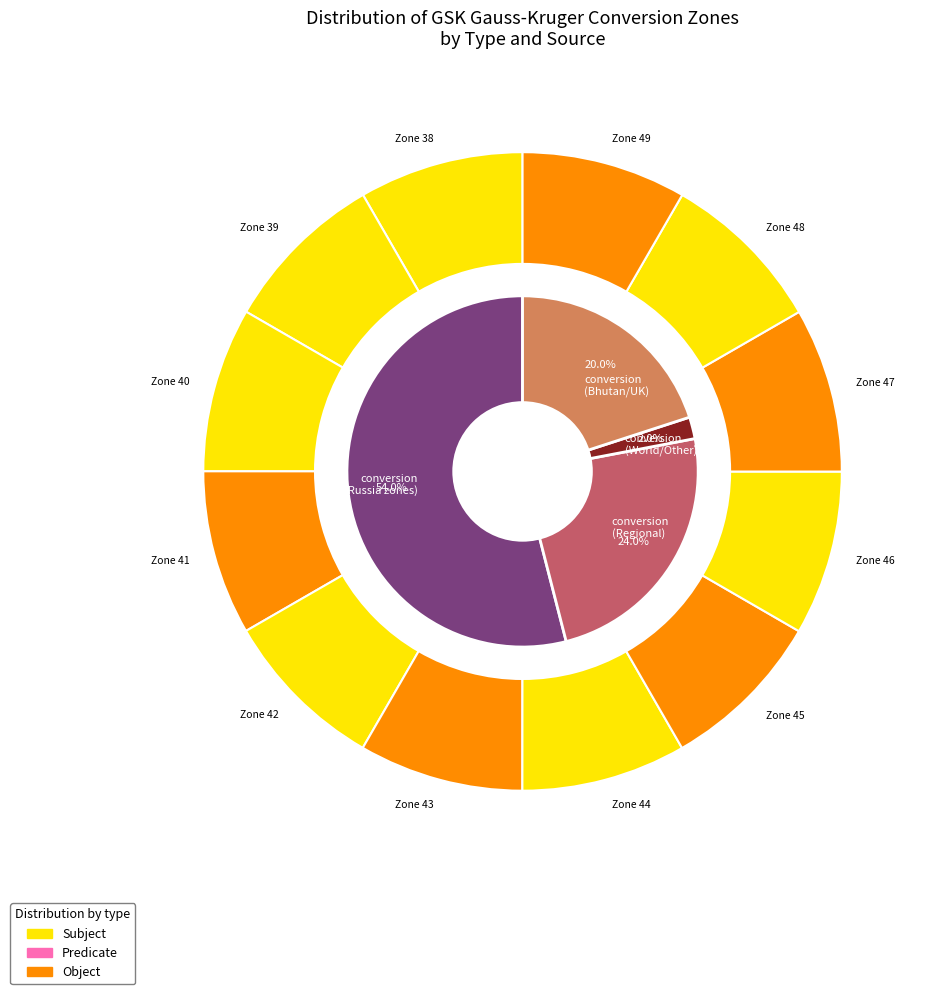

Rank the categories by value from lowest to highest.

Zone 38, Zone 39, Zone 40, Zone 41, Zone 42, Zone 43, Zone 44, Zone 45, Zone 46, Zone 47, Zone 48, Zone 49